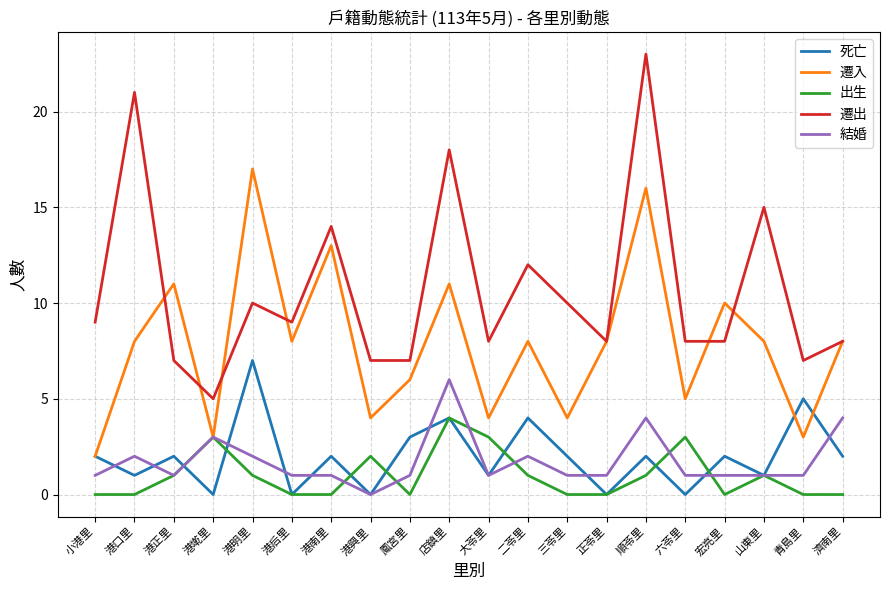

The value of 遷入 at 店鎮里 is 11. True or false?

True